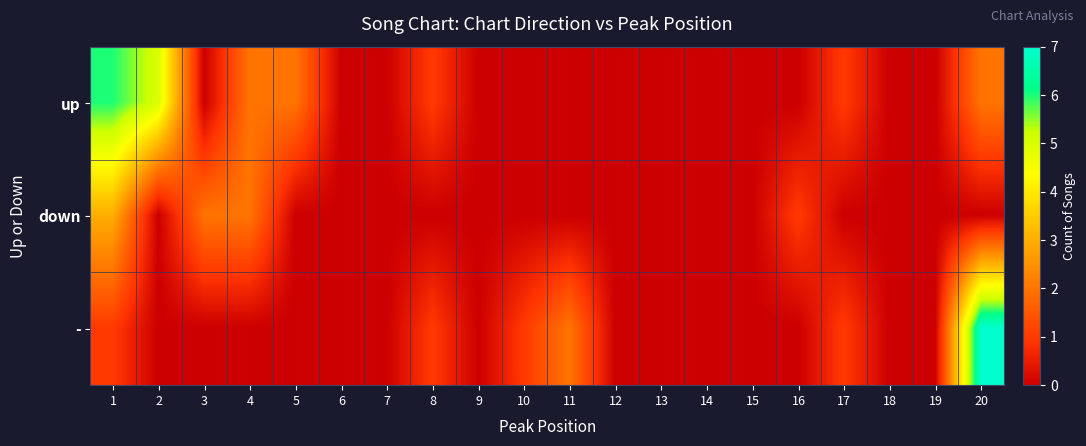

Reading left to right, transcribe all the data shown in this chart.

up: 1=6	2=5	3=0	4=2	5=2	6=0	7=0	8=1	9=0	10=0	11=0	12=0	13=0	14=0	15=0	16=0	17=1	18=0	19=0	20=2
down: 1=3	2=0	3=2	4=2	5=0	6=0	7=0	8=0	9=0	10=0	11=0	12=0	13=0	14=0	15=0	16=1	17=0	18=0	19=0	20=0
-: 1=1	2=0	3=0	4=0	5=0	6=0	7=0	8=1	9=0	10=1	11=2	12=0	13=0	14=0	15=0	16=0	17=1	18=0	19=0	20=7